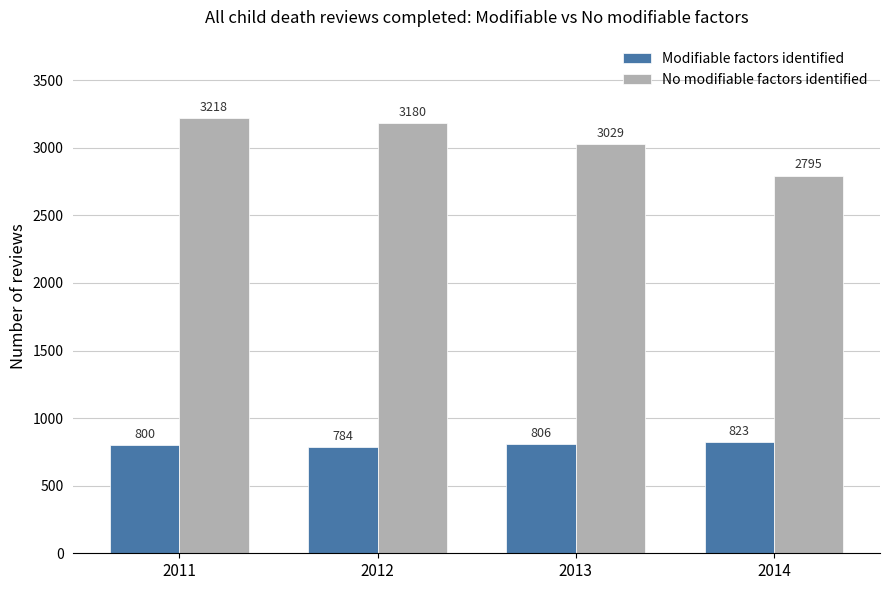

Is the value of Modifiable factors identified at 2014 greater than the value of No modifiable factors identified at 2012?

No